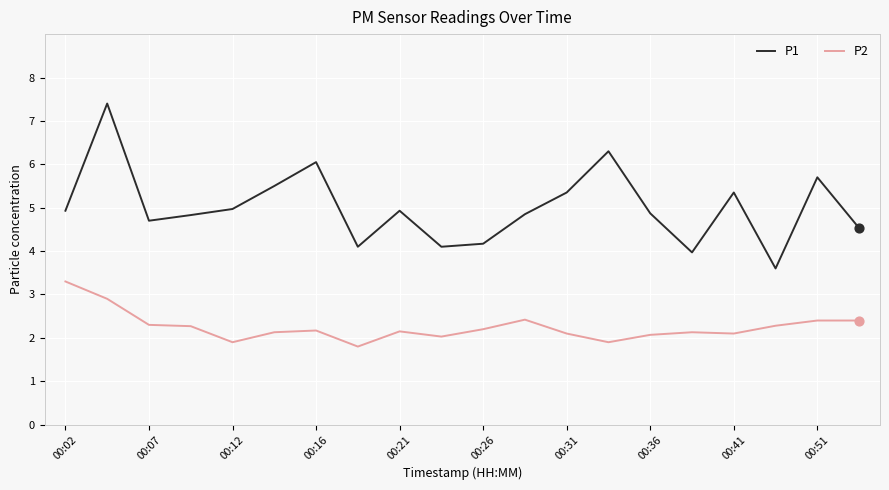

Which series has the widest spread of values?

P1